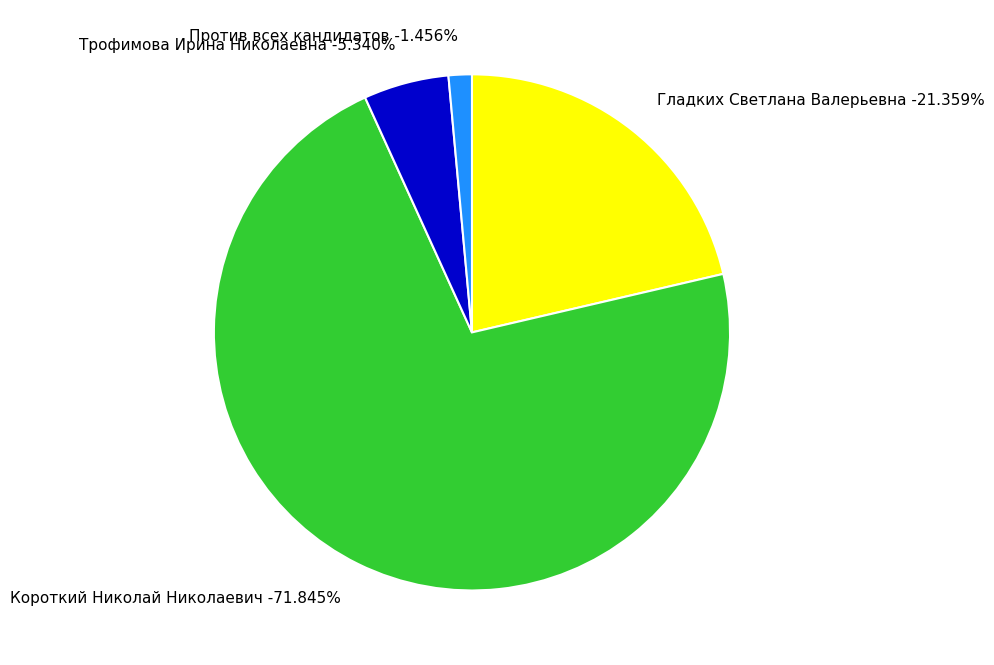

Does Короткий Николай Николаевич represent more than half of the total?

Yes